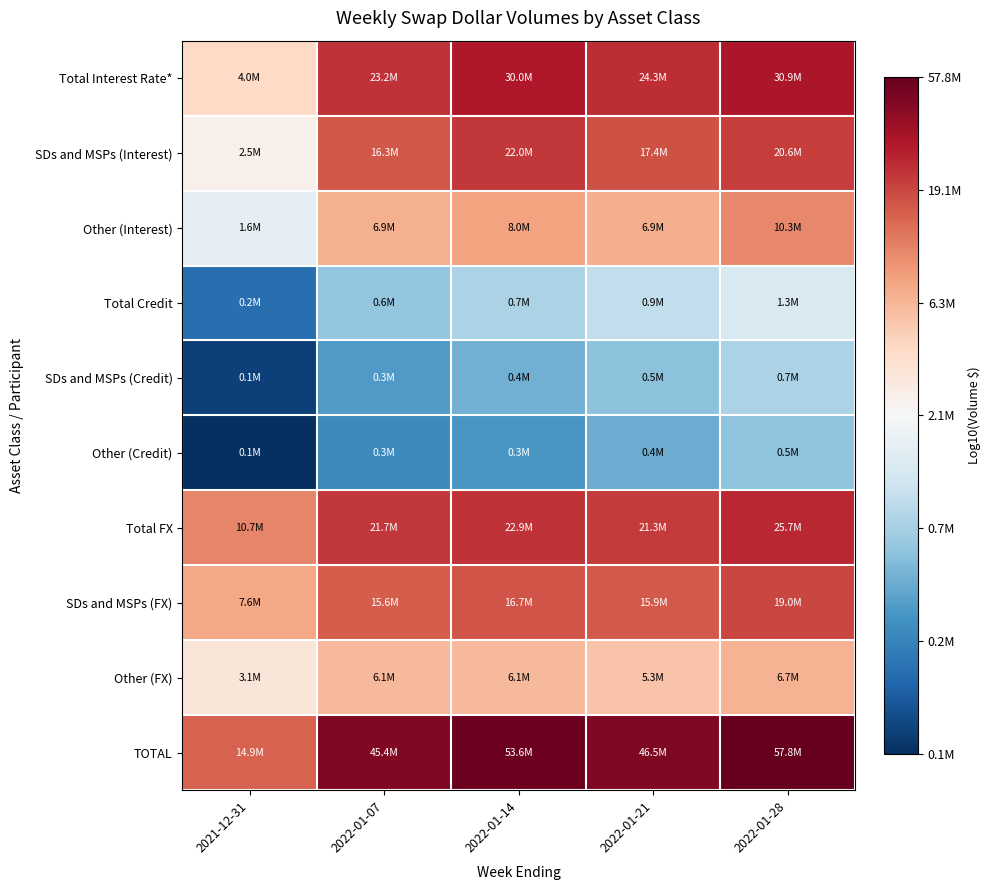

List the series in order of their peak value, highest first.

TOTAL, Total Interest Rate*, Total FX, SDs and MSPs (Interest), SDs and MSPs (FX), Other (Interest), Other (FX), Total Credit, SDs and MSPs (Credit), Other (Credit)